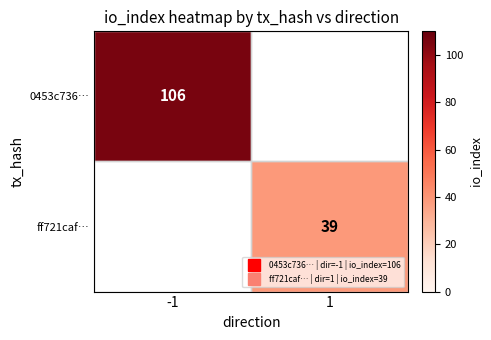

The 0453c736… series shows 152.0 at -1. True or false?

False